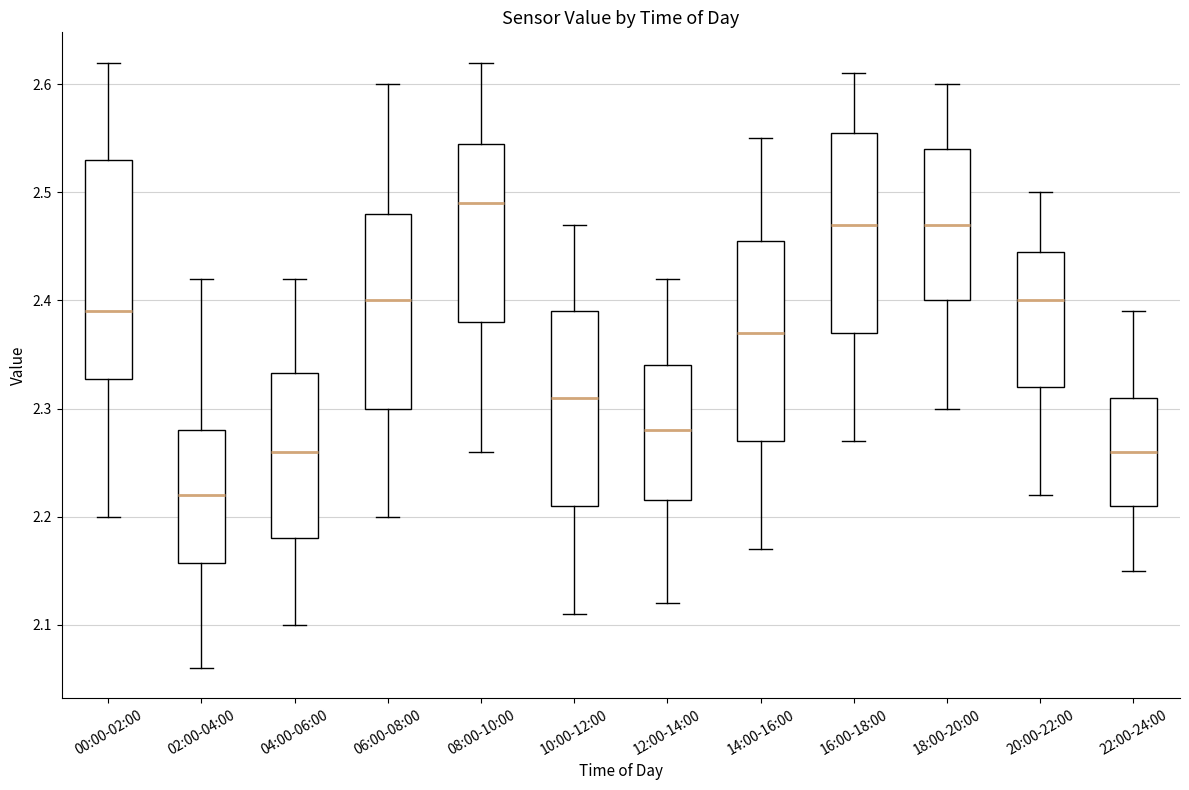

Which box has the highest median line?

08:00-10:00